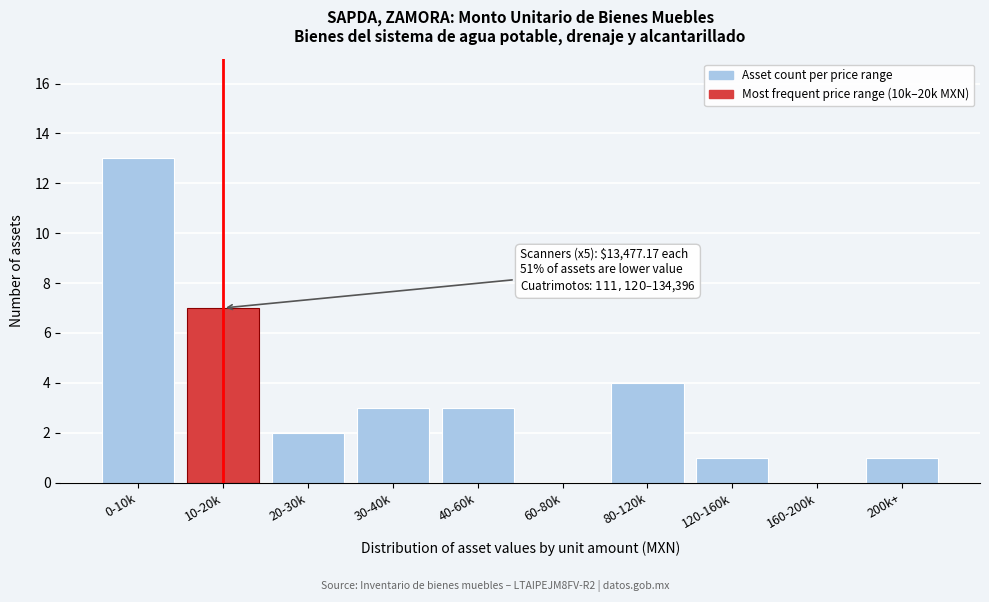

Reading right to left, extract all data points from this chart.

200k+=1	160-200k=0	120-160k=1	80-120k=4	60-80k=0	40-60k=3	30-40k=3	20-30k=2	10-20k=7	0-10k=13